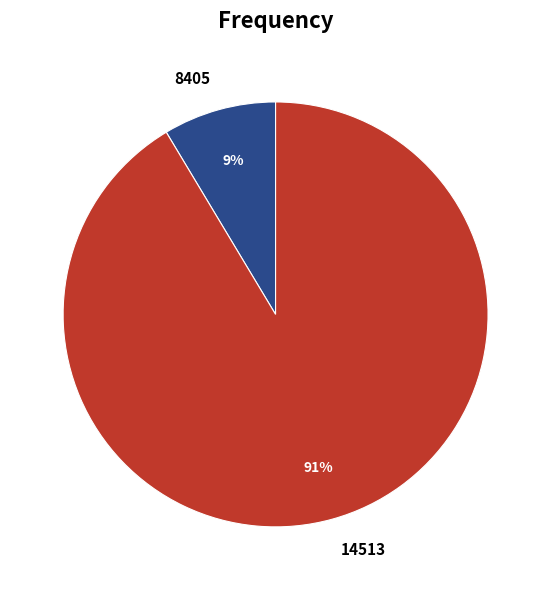

To the nearest percent, what portion does 14513 represent?

91%